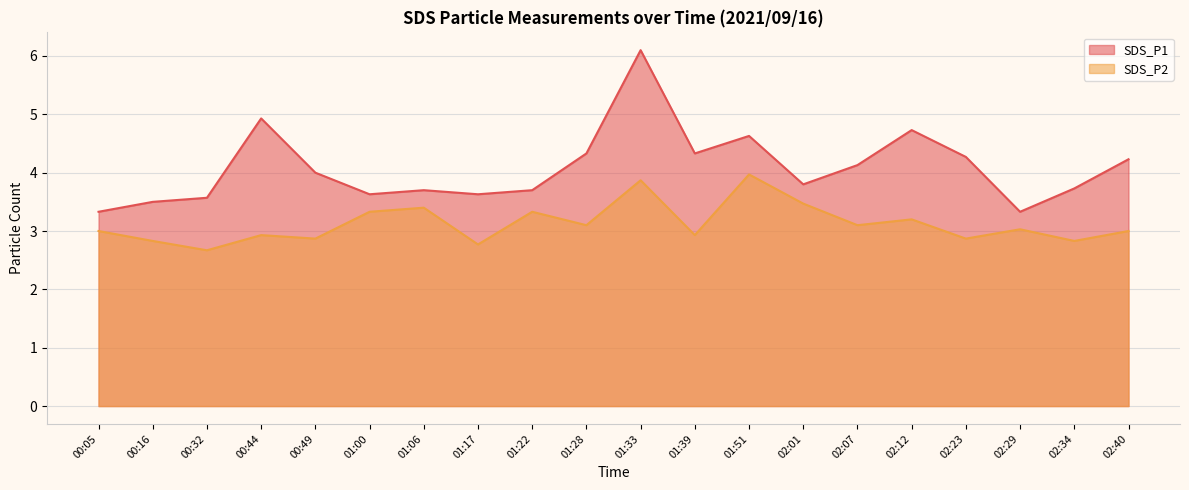

At 00:44, list the series in order from smallest to largest.

SDS_P2, SDS_P1